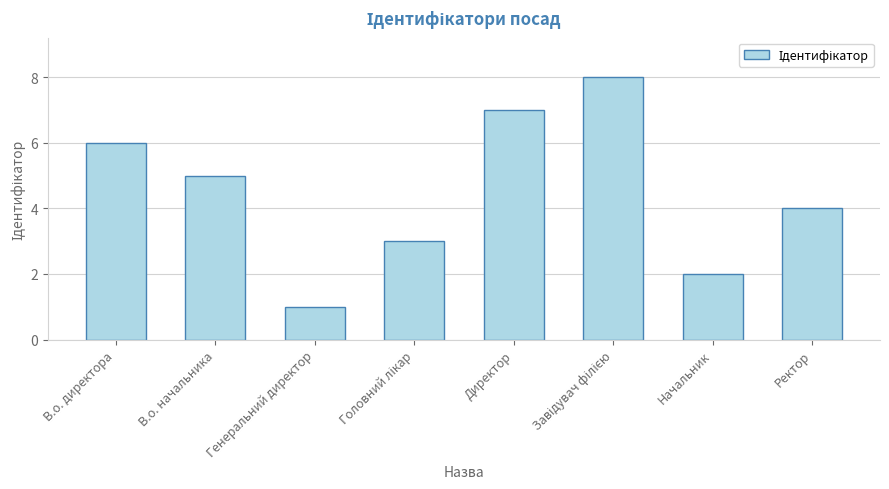

How many distinct data groups are displayed?

1